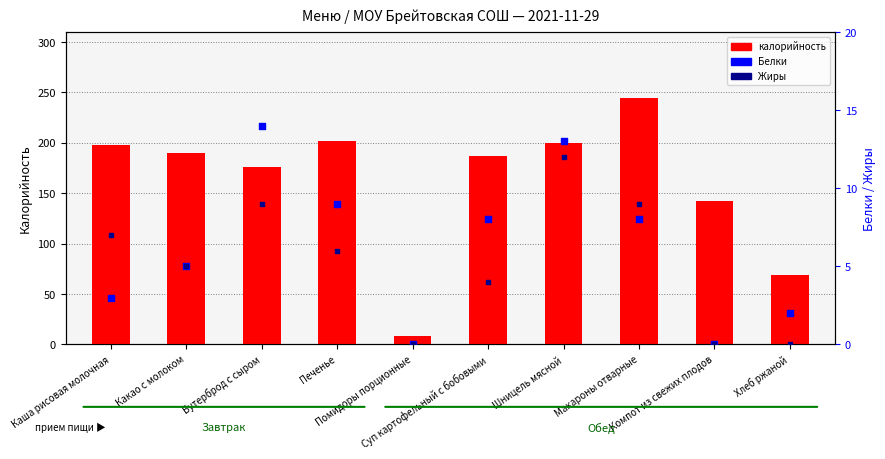

At how many categories does at least one series exceed 179?

6